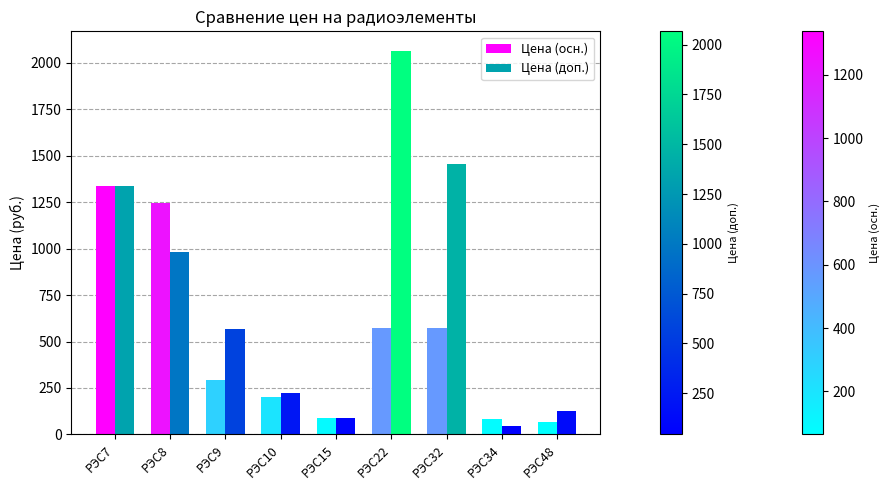

The value of Цена (осн.) at РЭС32 is 156.0. True or false?

False